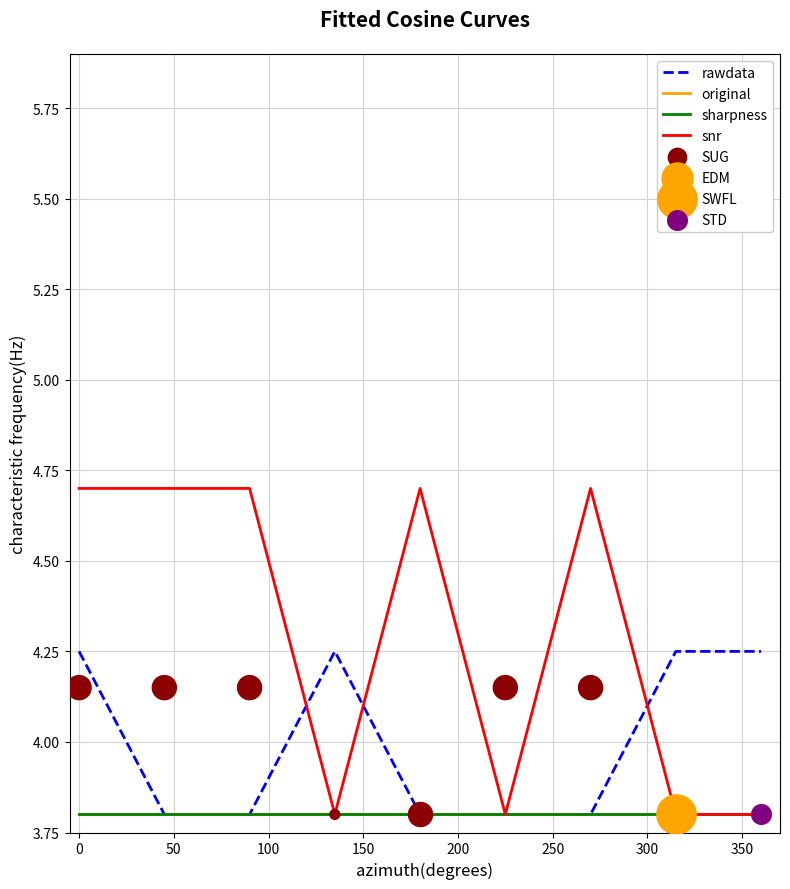

Which series has the largest total across all categories?

snr